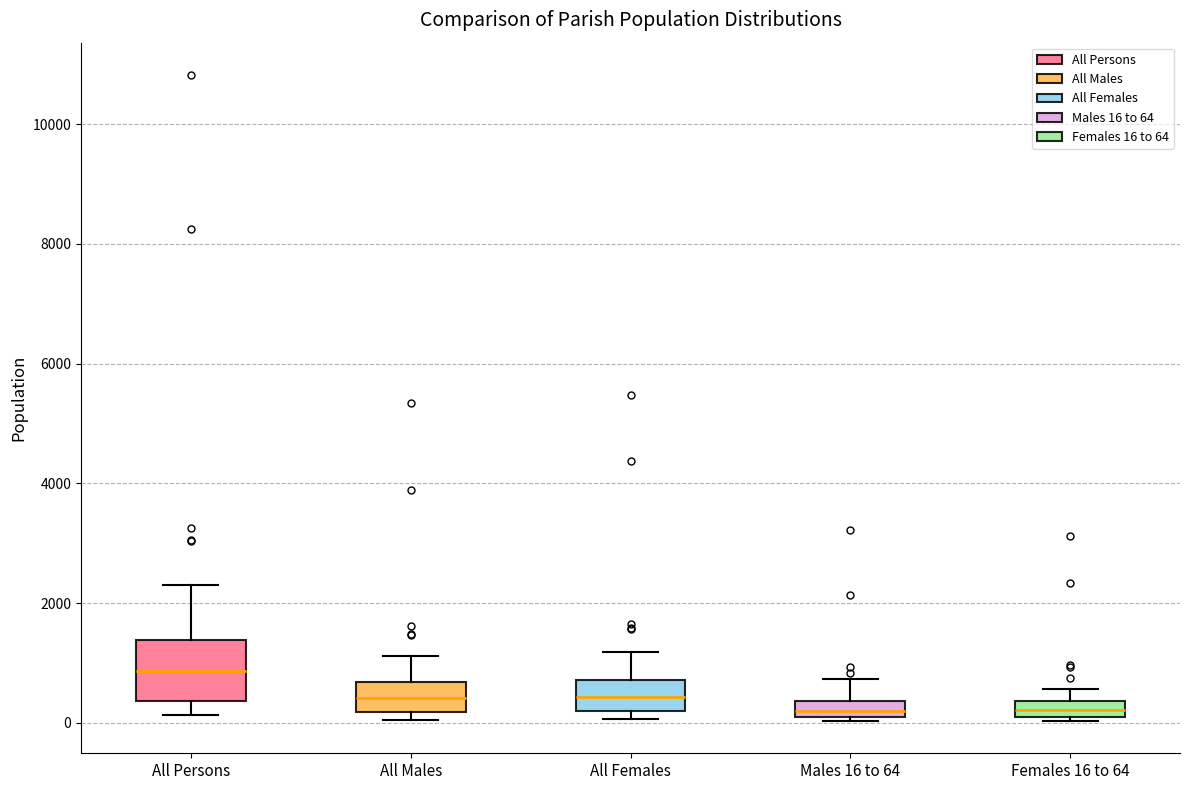

Which box is the tallest, from its lower edge to its upper edge?

All Persons